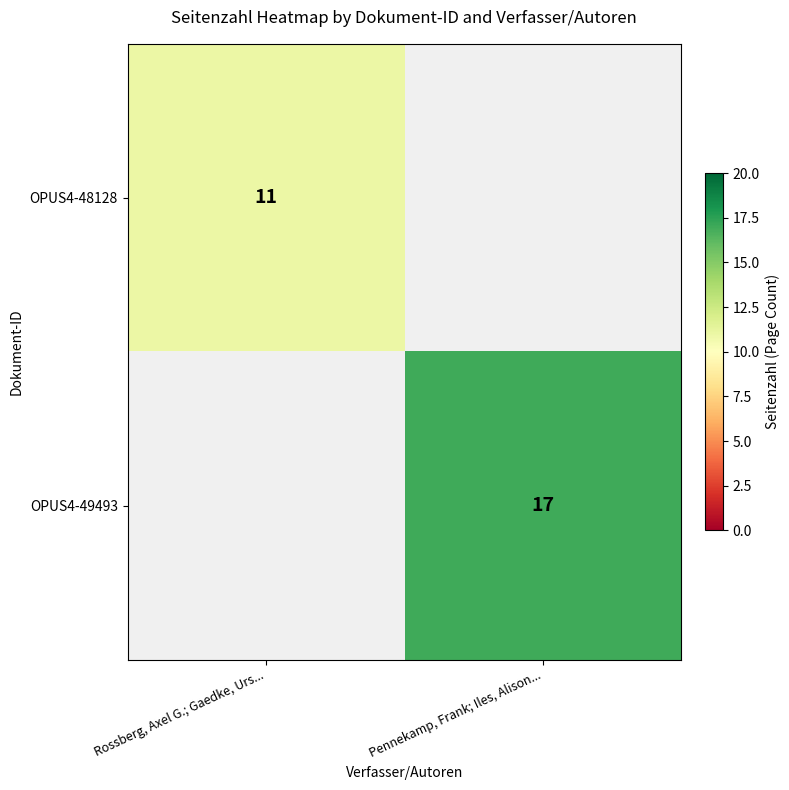

The value of OPUS4-49493 at Pennekamp, Frank; Iles, Alison... is 17. True or false?

True